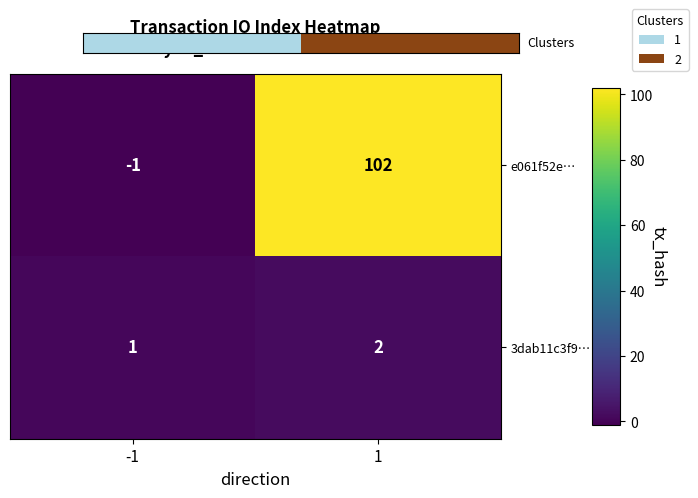

At which category is the sum across all series the highest?

1